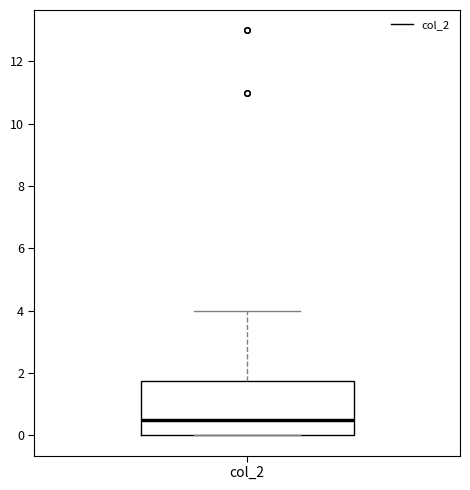

Transcribe this box plot: give where the median line is, the range the box spans, and where the two whiskers end, as read against the y-axis. The values are not printed on the chart, so give them approximately, as read against the axis.

median 0.6, box 0.0 to 1.8, whiskers 0.0 to 4.0